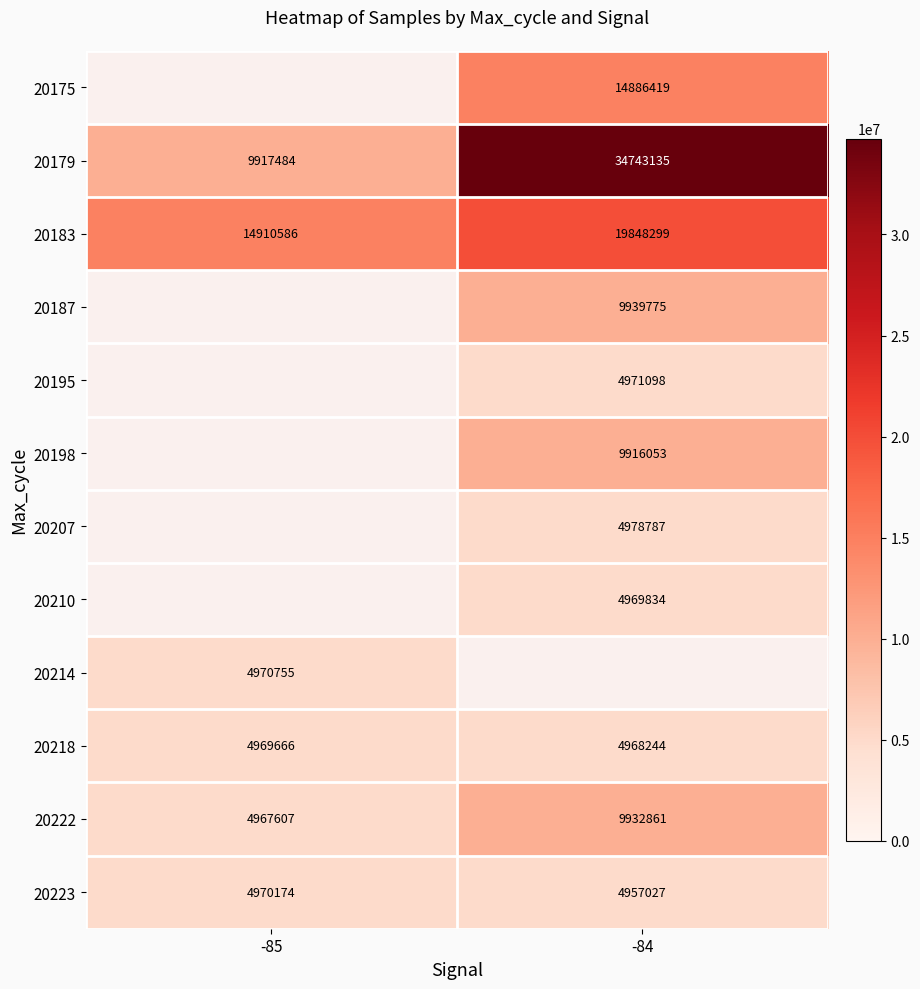

Rank the categories by 20222 value from lowest to highest.

-85, -84